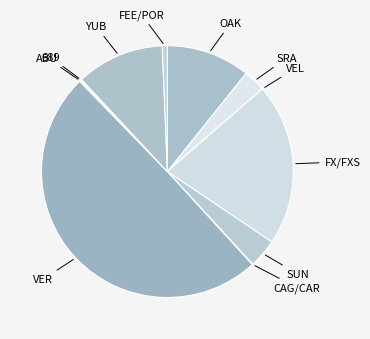

What is the ratio of the value at FX/FXS to the value at VER?

0.4